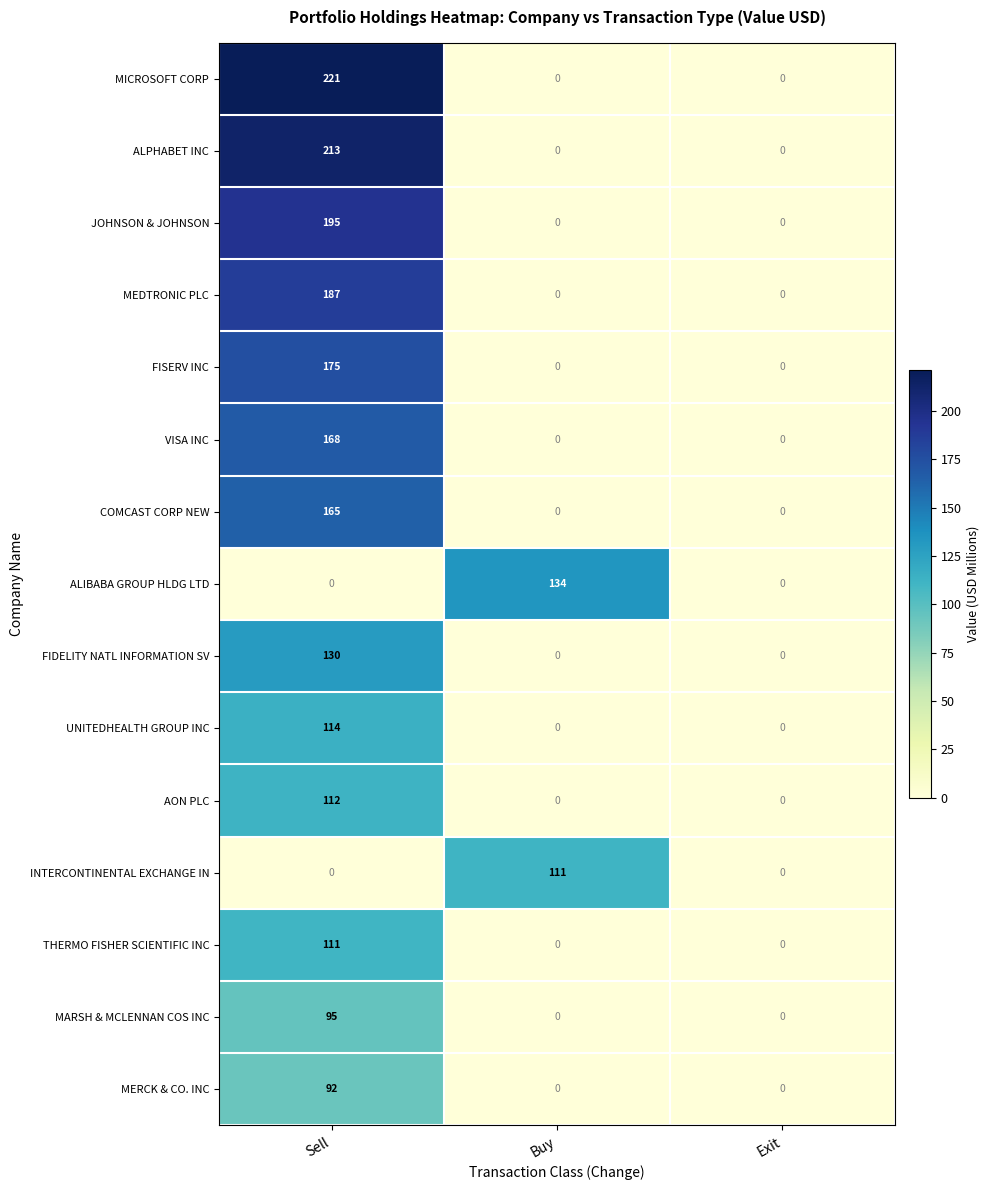

Count the number of categories in the chart.

3